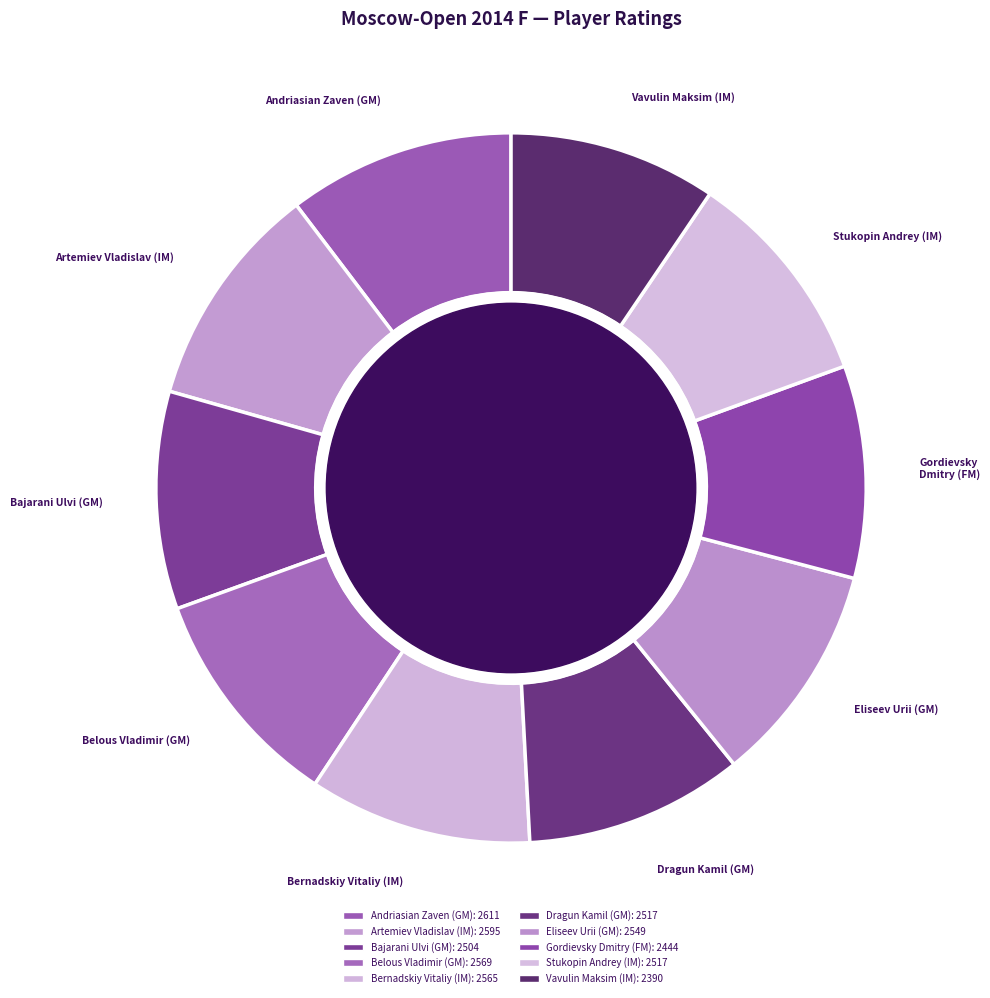

What portion of the pie excludes Vavulin Maksim (IM)?

90.5%